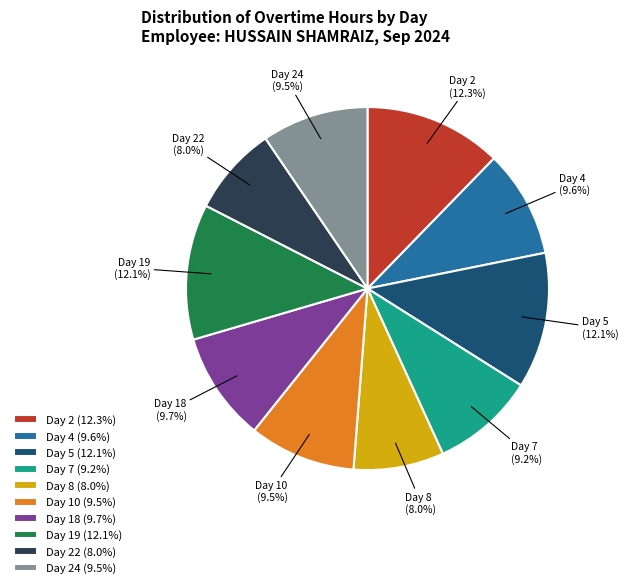

Which has a higher value, Day 19 (12.1%) or Day 8 (8.0%)?

Day 19 (12.1%)